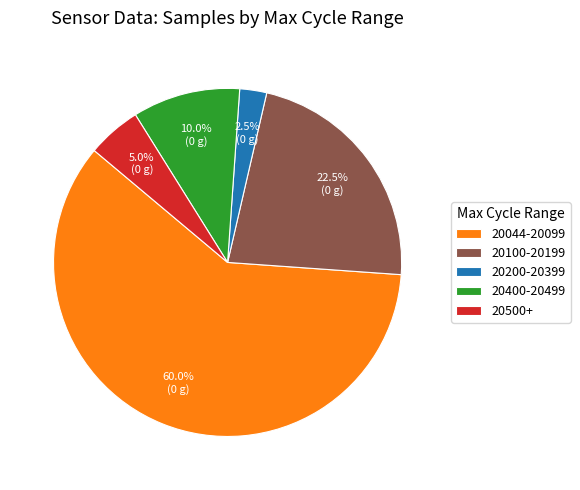

Do 20400-20499 and 20500+ together represent more than half of the pie?

No